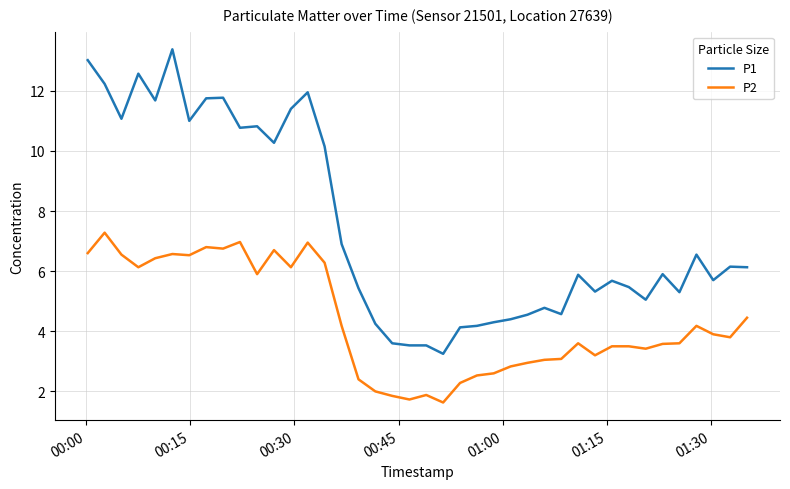

Which series has the largest total across all categories?

P1